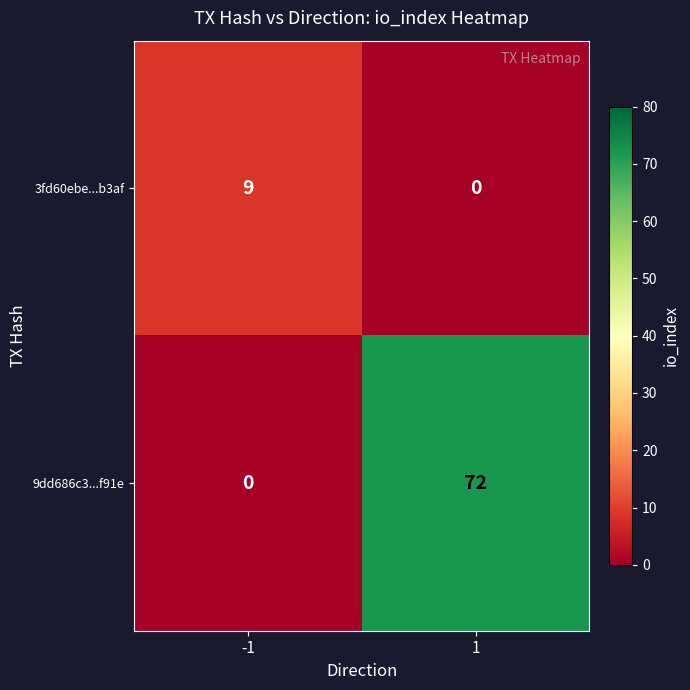

What is the sum of all 9dd686c3...f91e values?

72